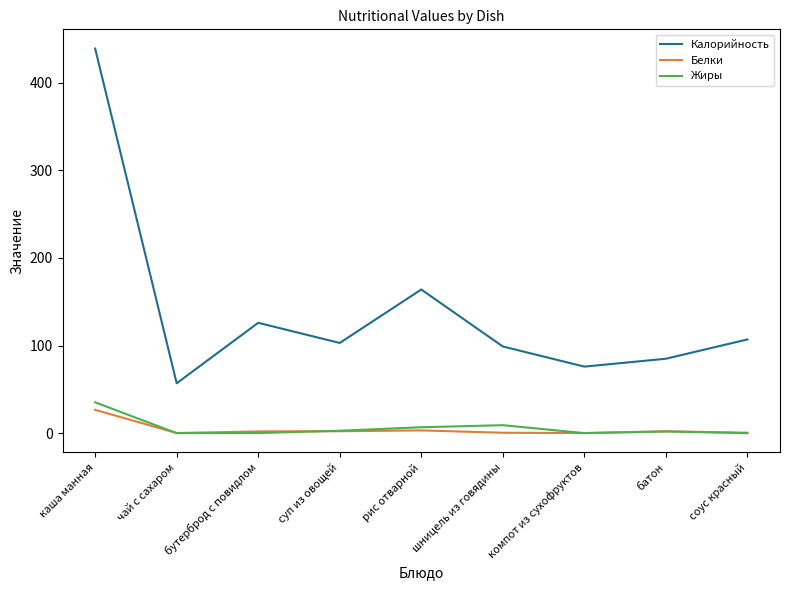

What is the difference between the second highest and minimum values in the Жиры series?

9.2